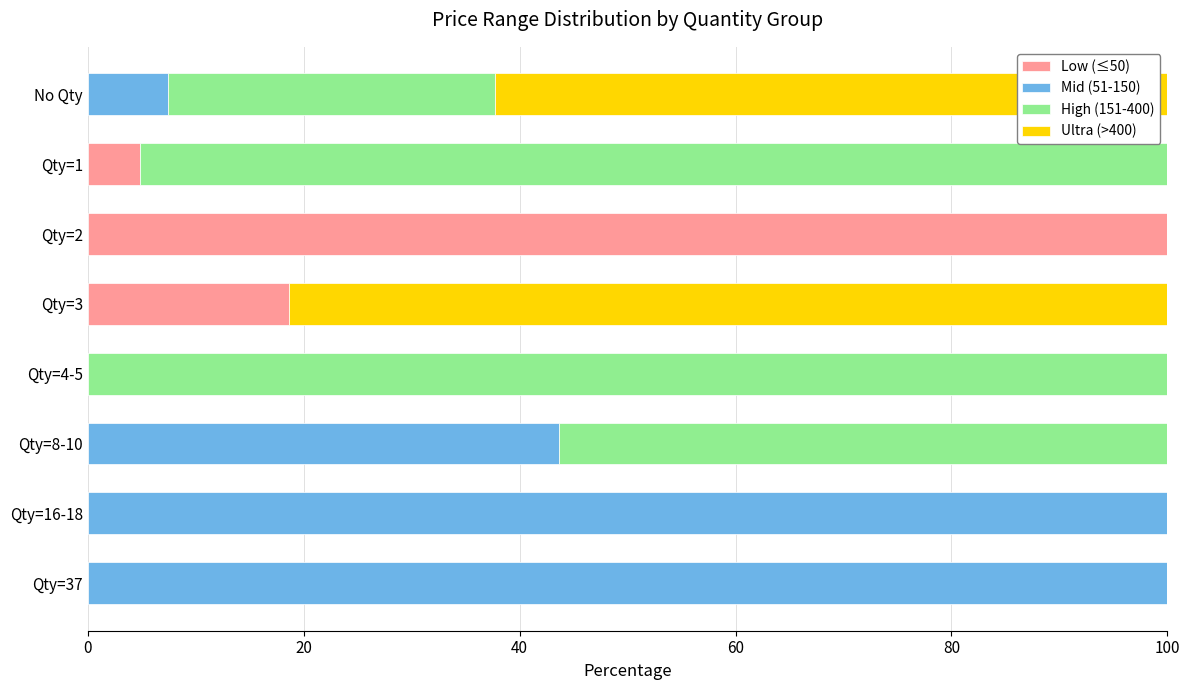

At which label does Low (≤50) reach its peak?

Qty=2